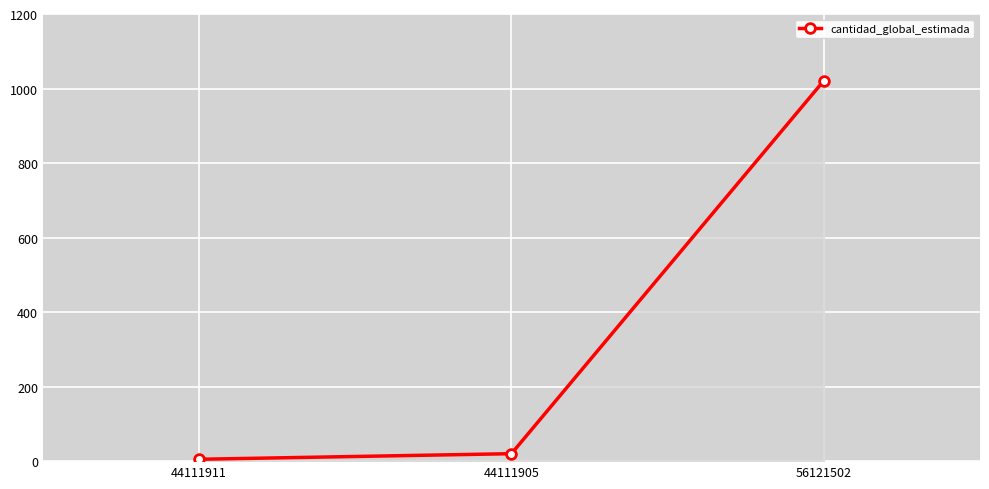

Is this an area chart (filled region under the line)?

No